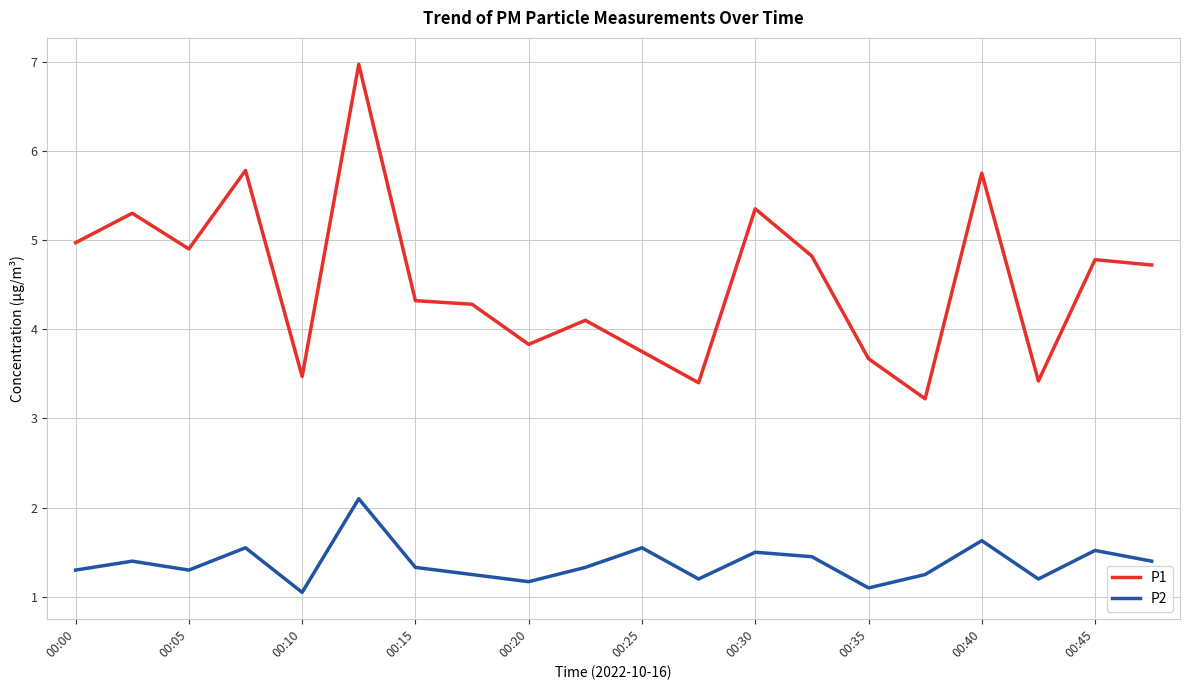

True or false: P1 and P2 cross at least once.

False